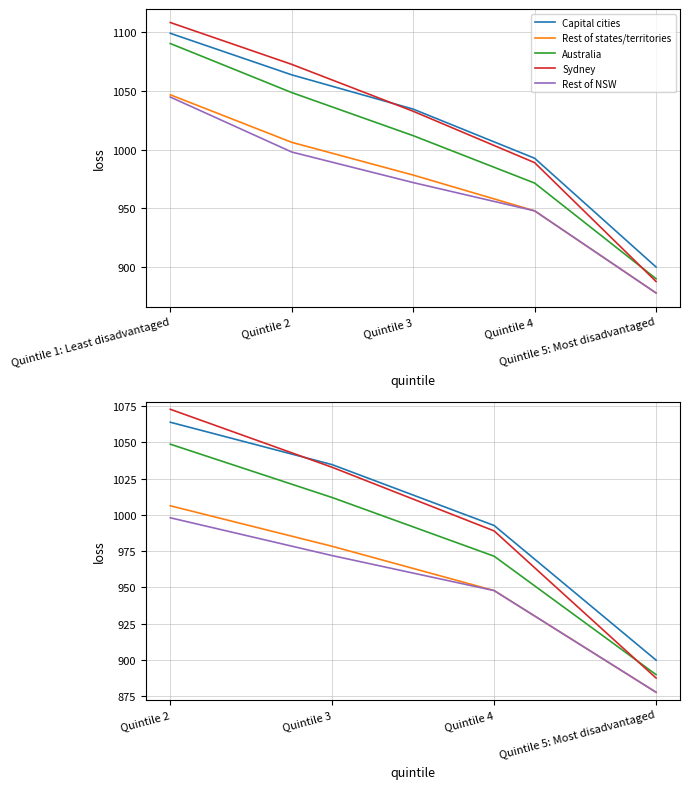

What is the smallest value displayed?

877.8